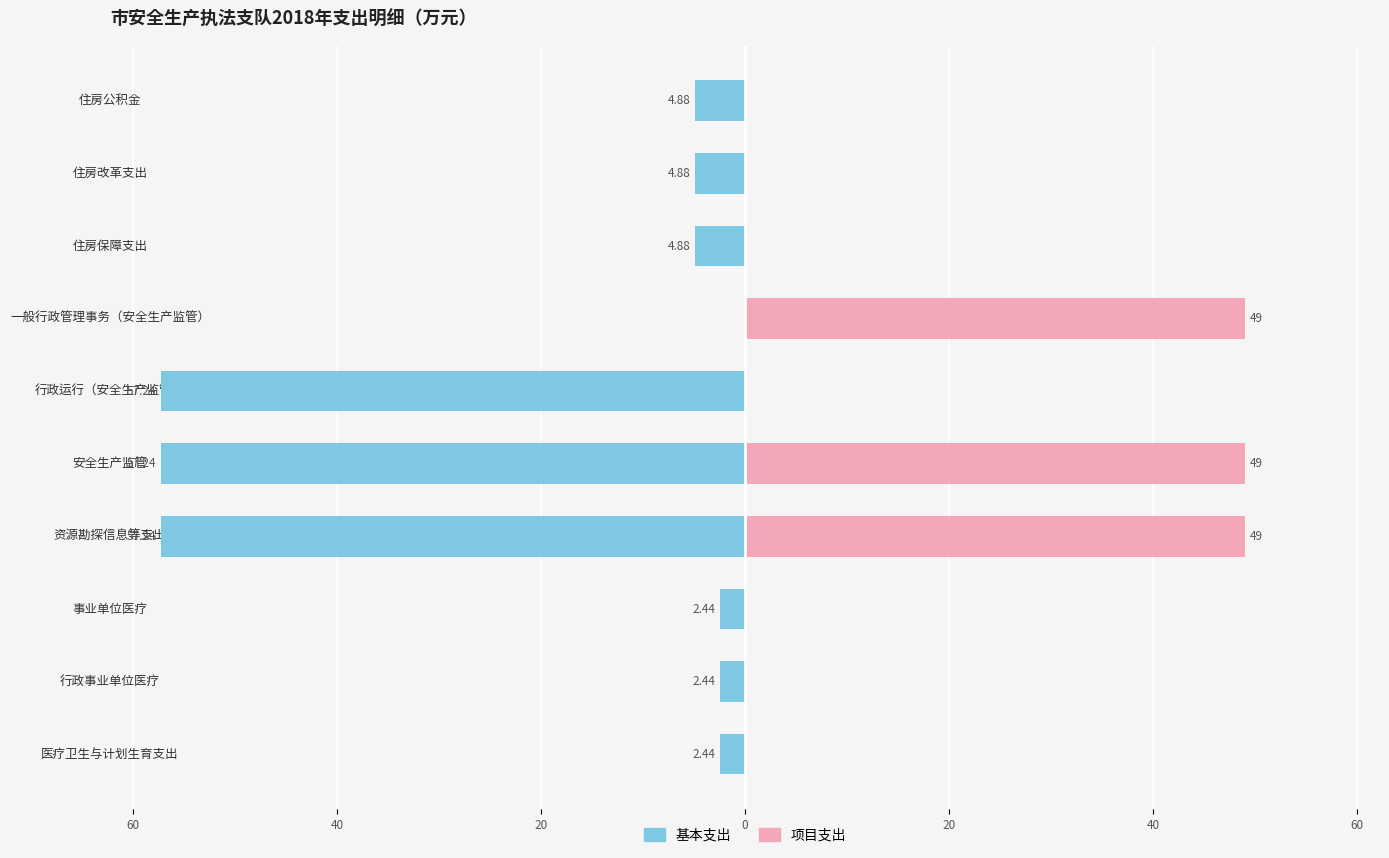

How many 项目支出 values are between 0 and 49?

10